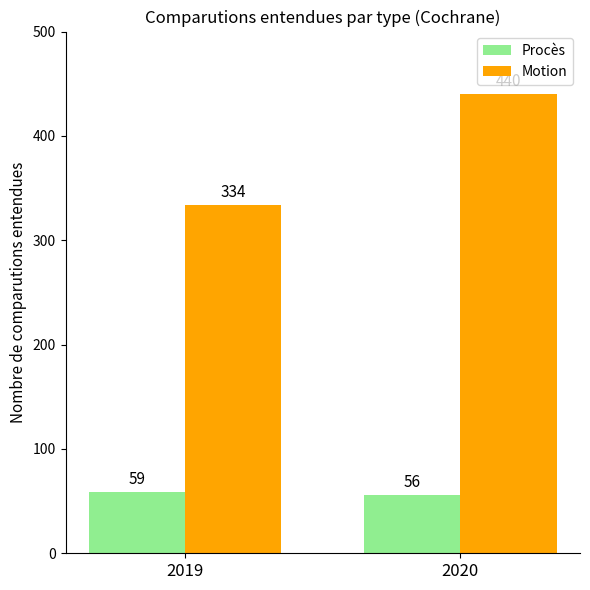

How many distinct data groups are displayed?

2